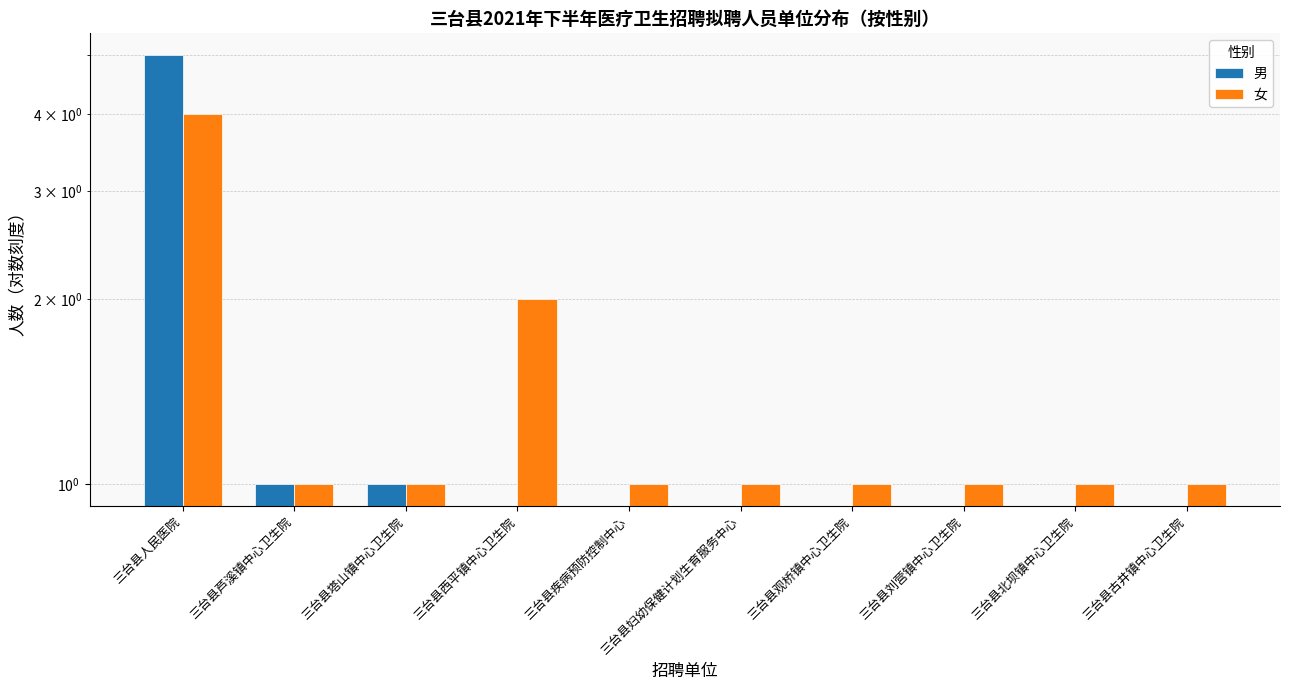

Rank the categories by 女 value from highest to lowest.

三台县人民医院, 三台县西平镇中心卫生院, 三台县芦溪镇中心卫生院, 三台县塔山镇中心卫生院, 三台县疾病预防控制中心, 三台县妇幼保健计划生育服务中心, 三台县观桥镇中心卫生院, 三台县刘营镇中心卫生院, 三台县北坝镇中心卫生院, 三台县古井镇中心卫生院